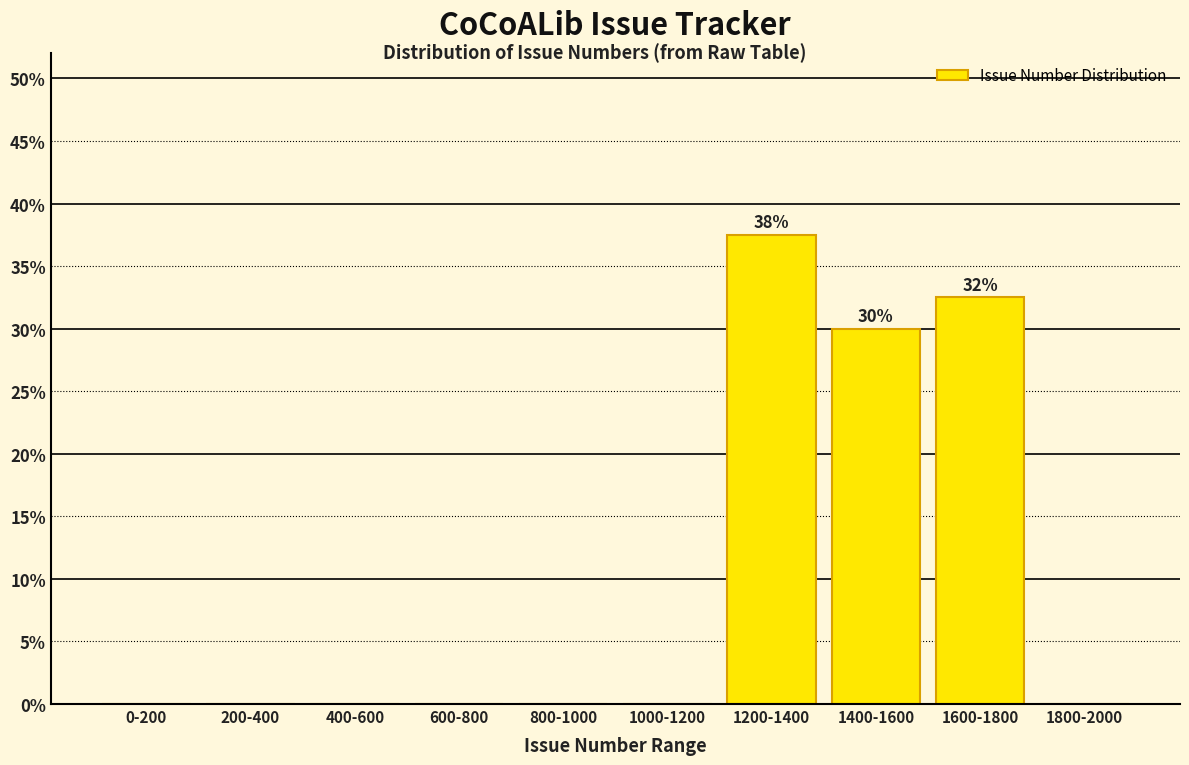

Reading right to left, transcribe all the data shown in this chart.

1800-2000=0.0	1600-1800=32.5	1400-1600=30.0	1200-1400=37.5	1000-1200=0.0	800-1000=0.0	600-800=0.0	400-600=0.0	200-400=0.0	0-200=0.0